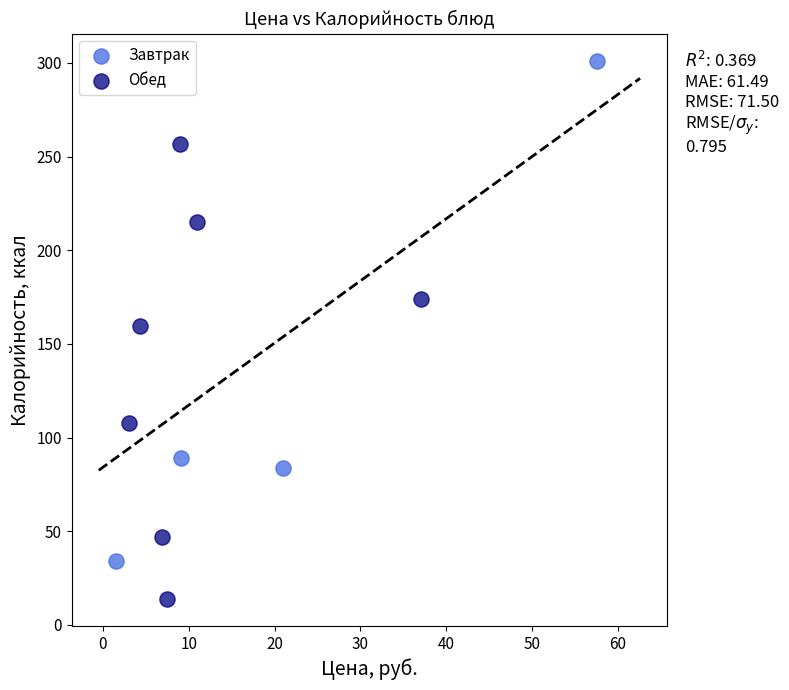

What are all the series names shown in the legend?

Завтрак, Обед